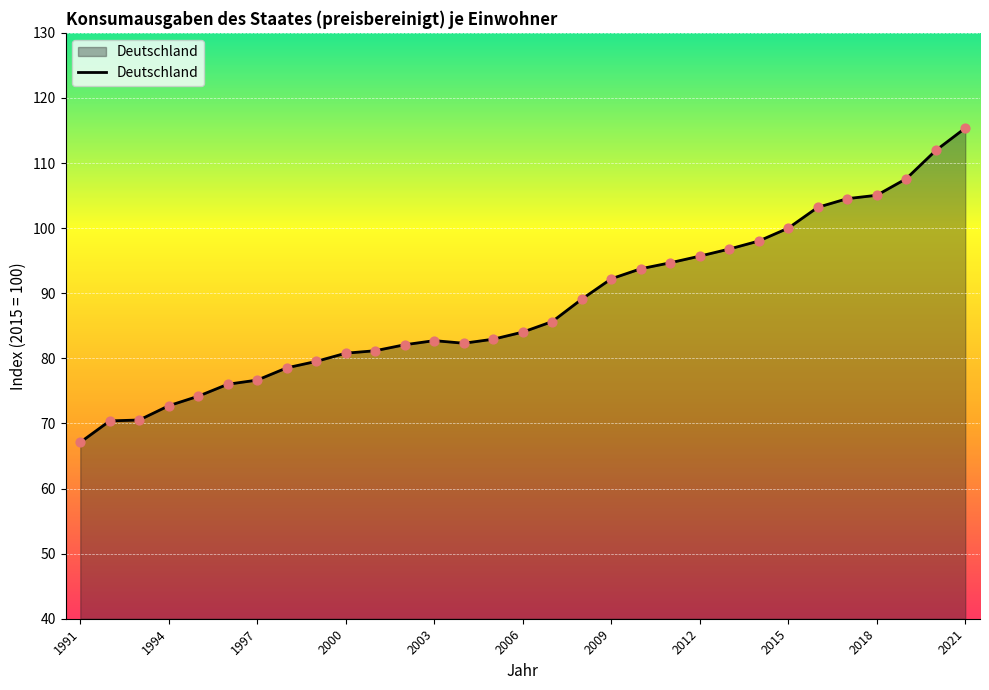

What is the smallest value displayed?

67.1